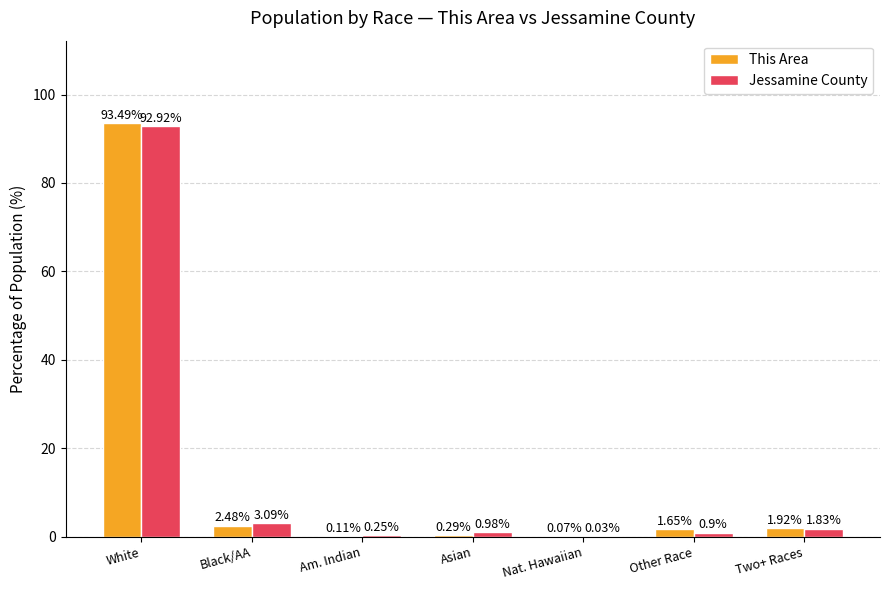

What is the sum of all Jessamine County values?

100.0